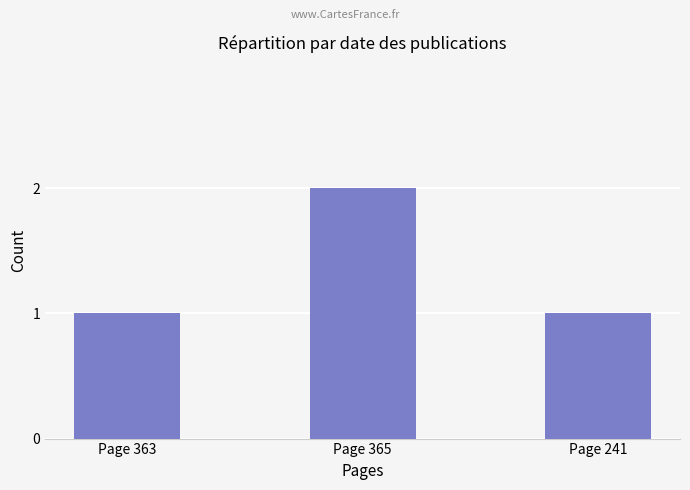

Does the chart contain stacked bars?

No